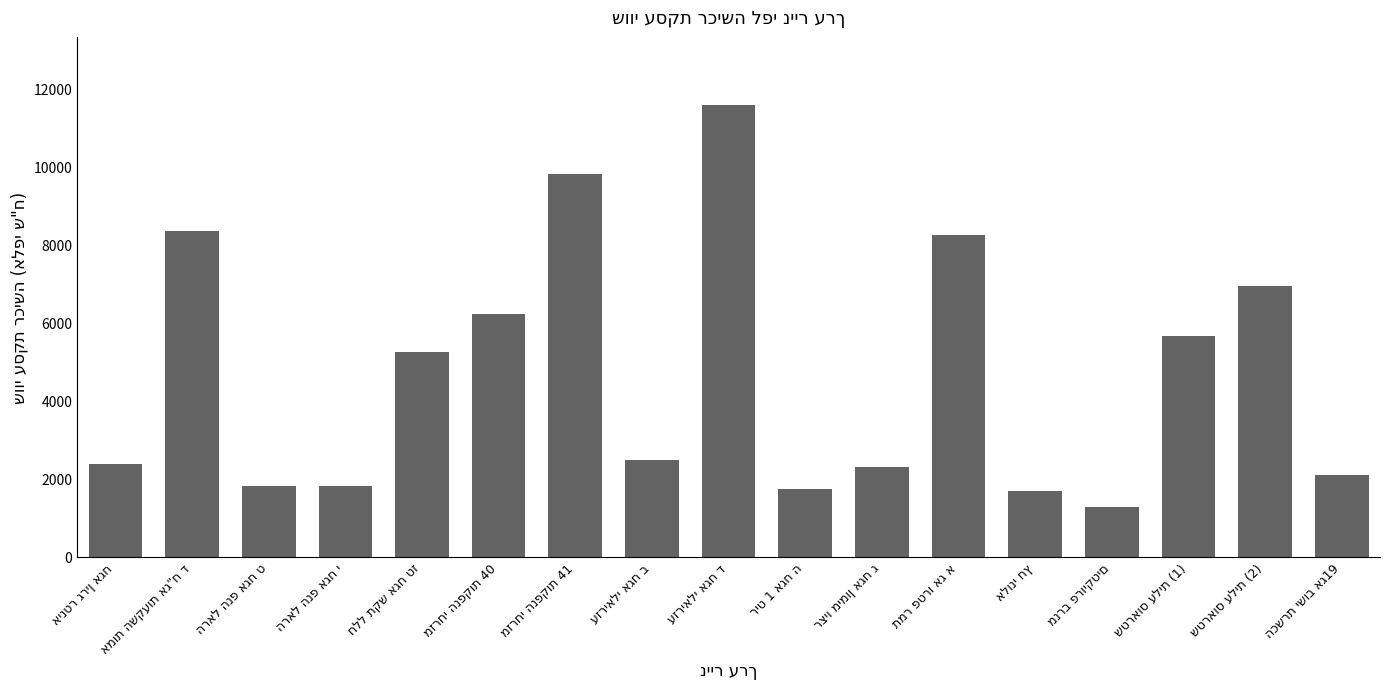

What is the value of the 6th bar from the left?

6227.9